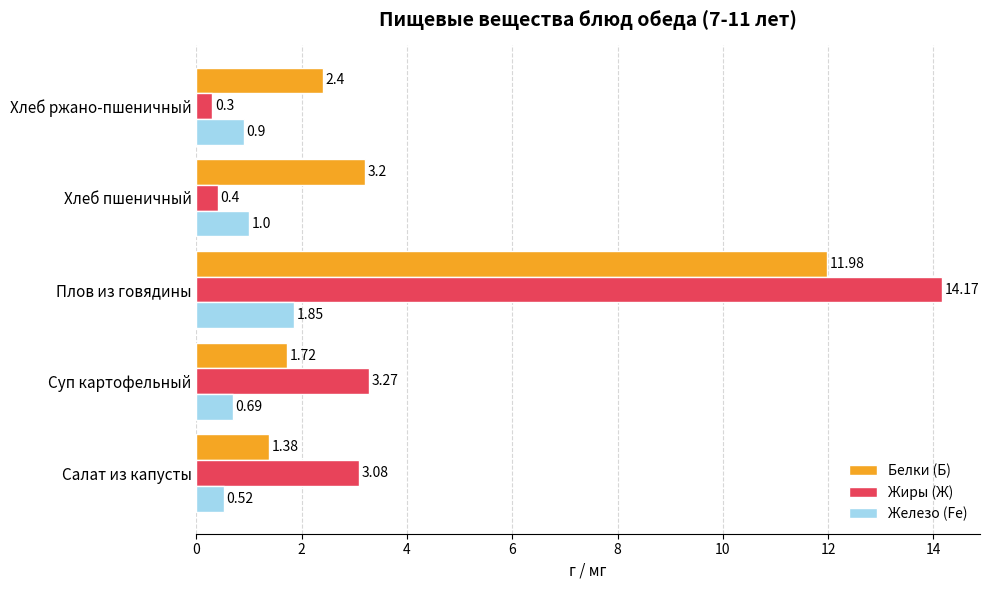

Which series has the widest spread of values?

Жиры (Ж)